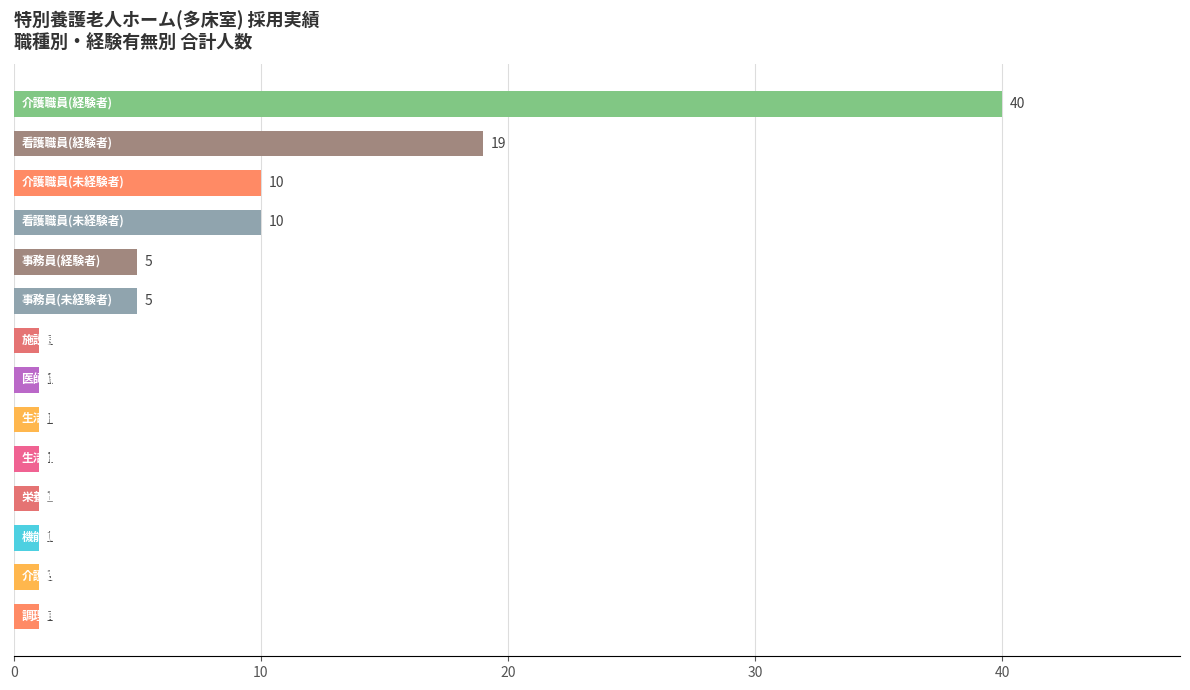

Count the number of values greater than 1.

6